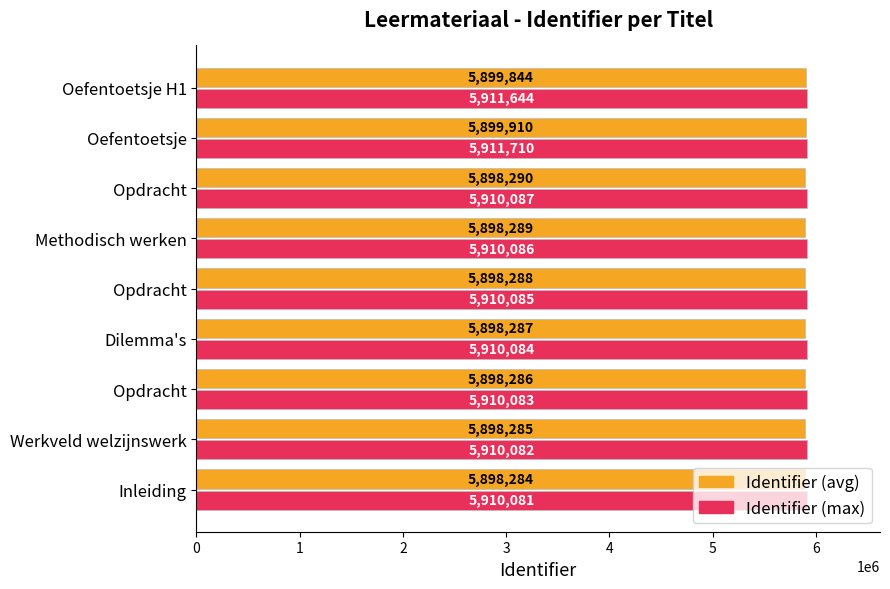

What are all the series names shown in the legend?

Identifier (avg), Identifier (max)